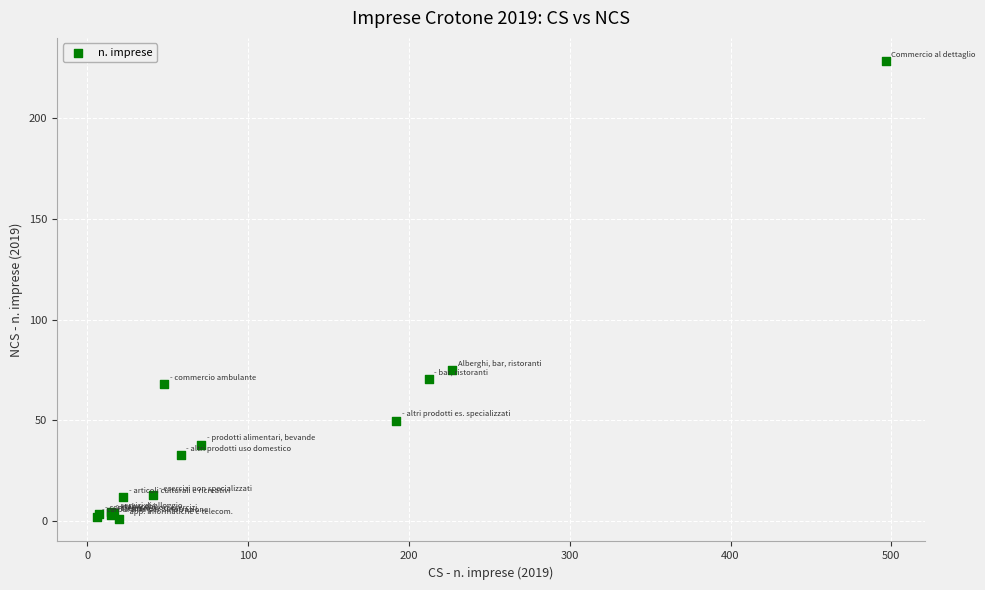

What Y value in the scatter plot is closest to 114?

74.8